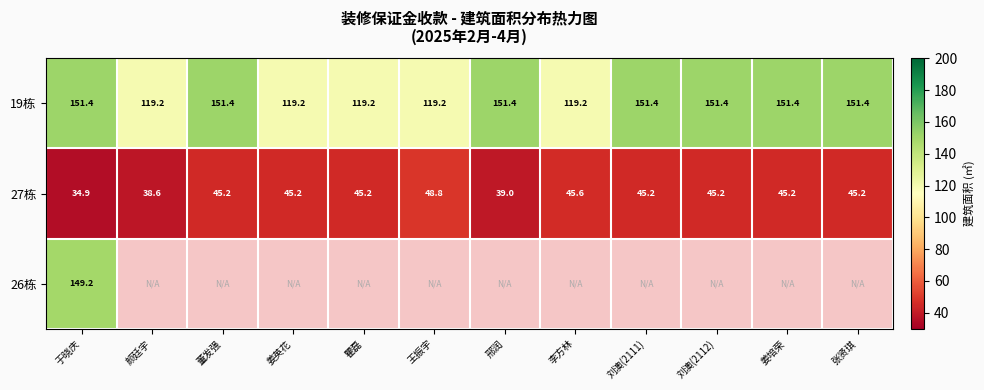

How many data points in 27栋 are less than 45?

3